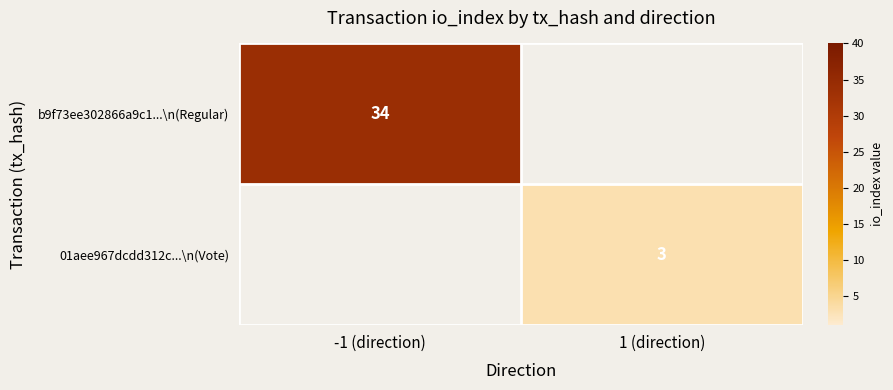

What is the minimum value shown in the chart?

3.0